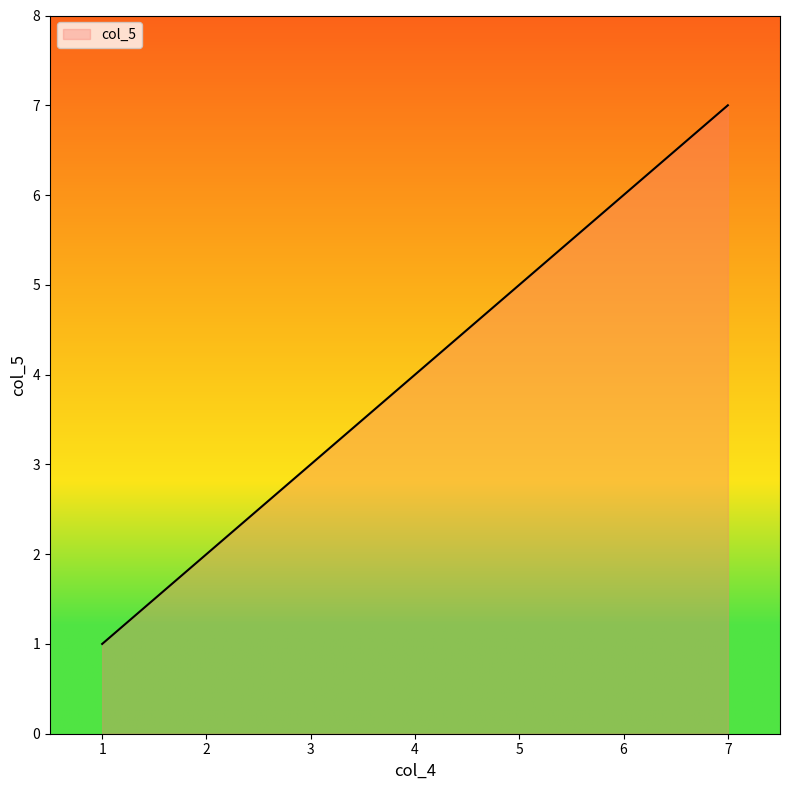

What is the maximum value shown in the chart?

7